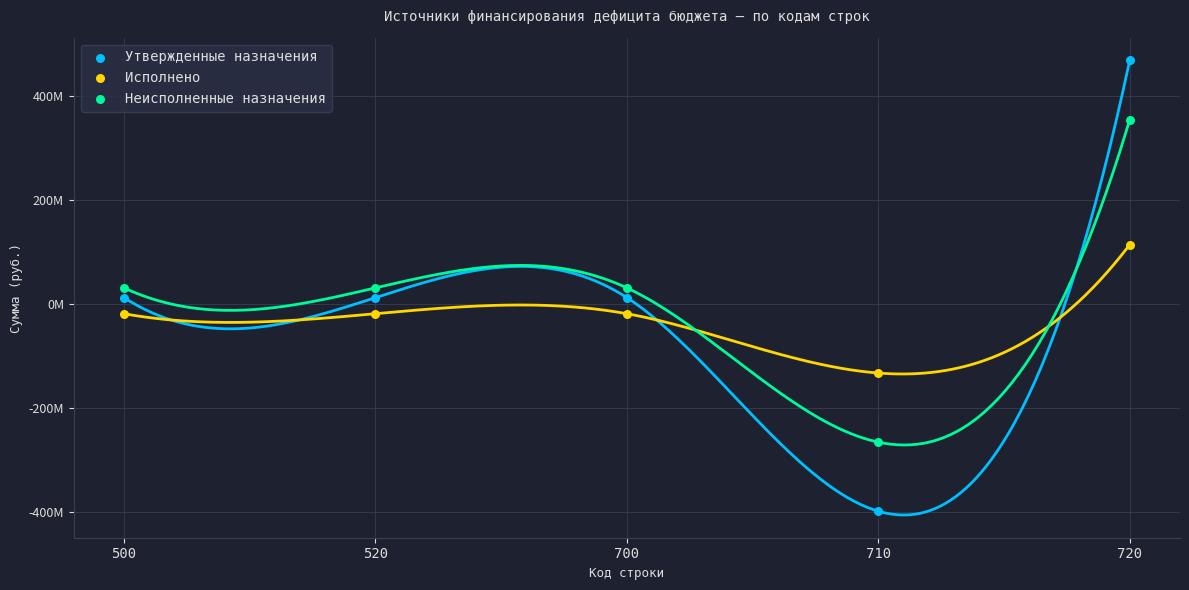

Which series has the largest Y range (max minus min)?

Утвержденные назначения